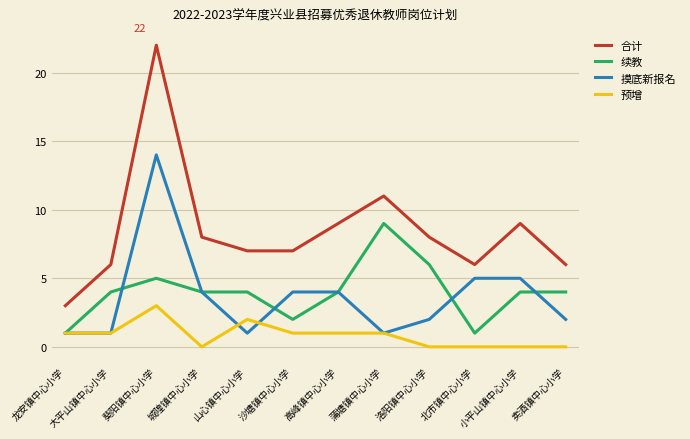

Rank the series at 沙塘镇中心小学 from lowest to highest value.

预增, 续教, 摸底新报名, 合计